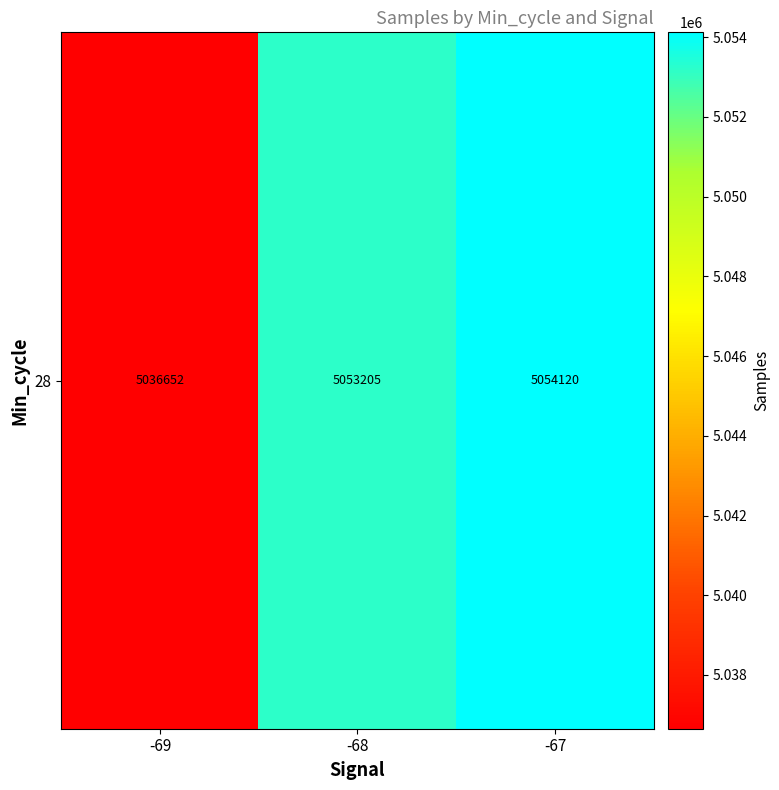

The value at -69 is 8276722.5. True or false?

False